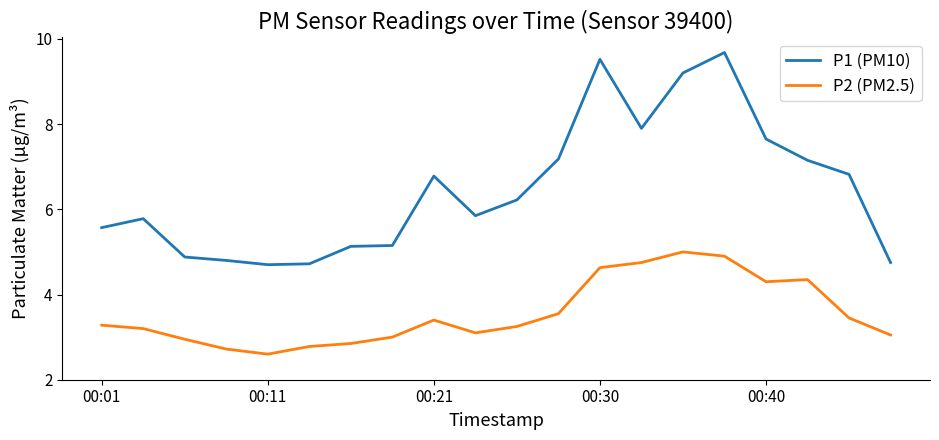

What is the lowest value of the P2 (PM2.5) series?

2.6